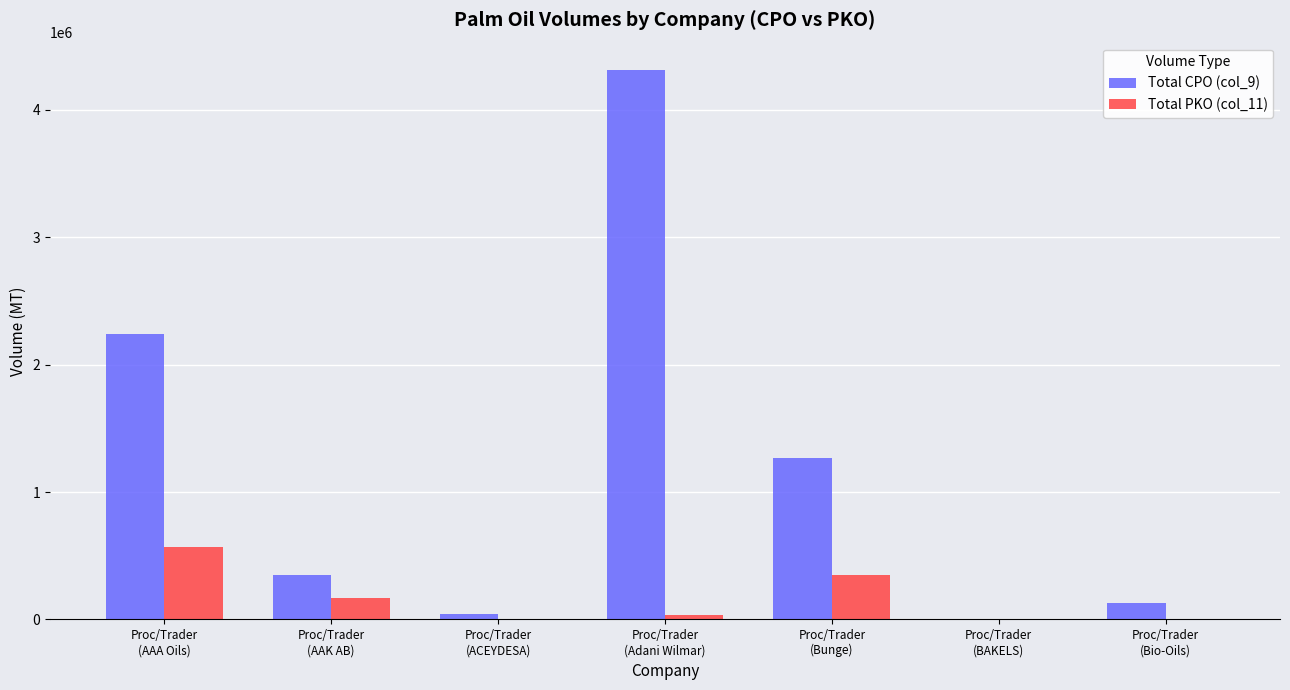

What is the sum of the Total CPO (col_9) values at Proc/Trader
(Bio-Oils) and Proc/Trader
(Adani Wilmar)?

4443207